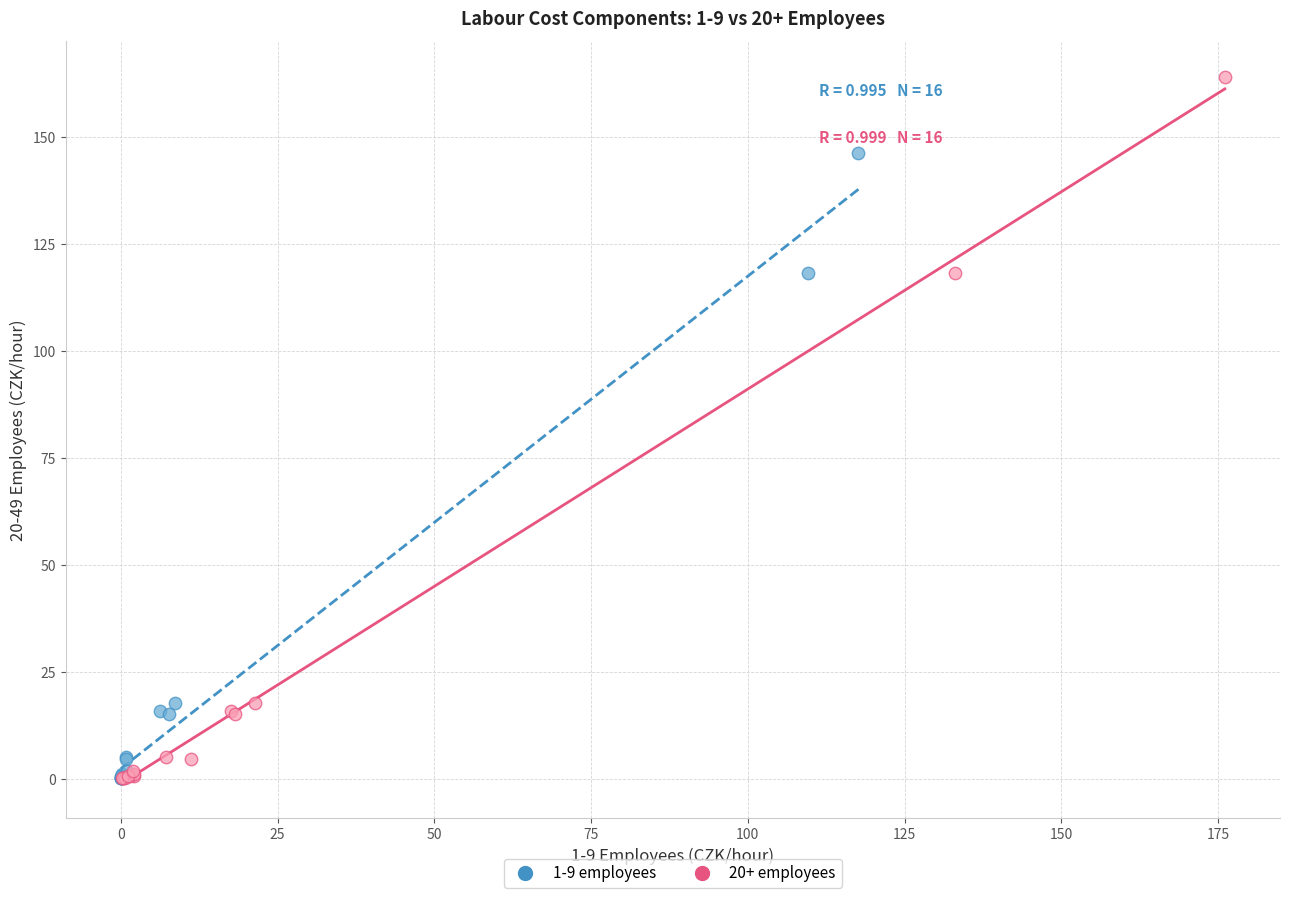

Which series has the largest Y range (max minus min)?

20+ employees